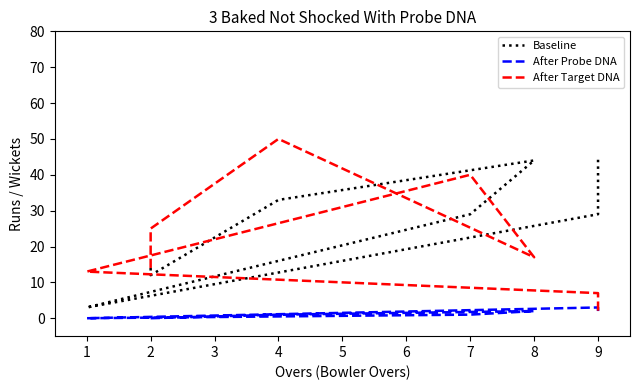

What is the difference between the highest and lowest values at 9?

26